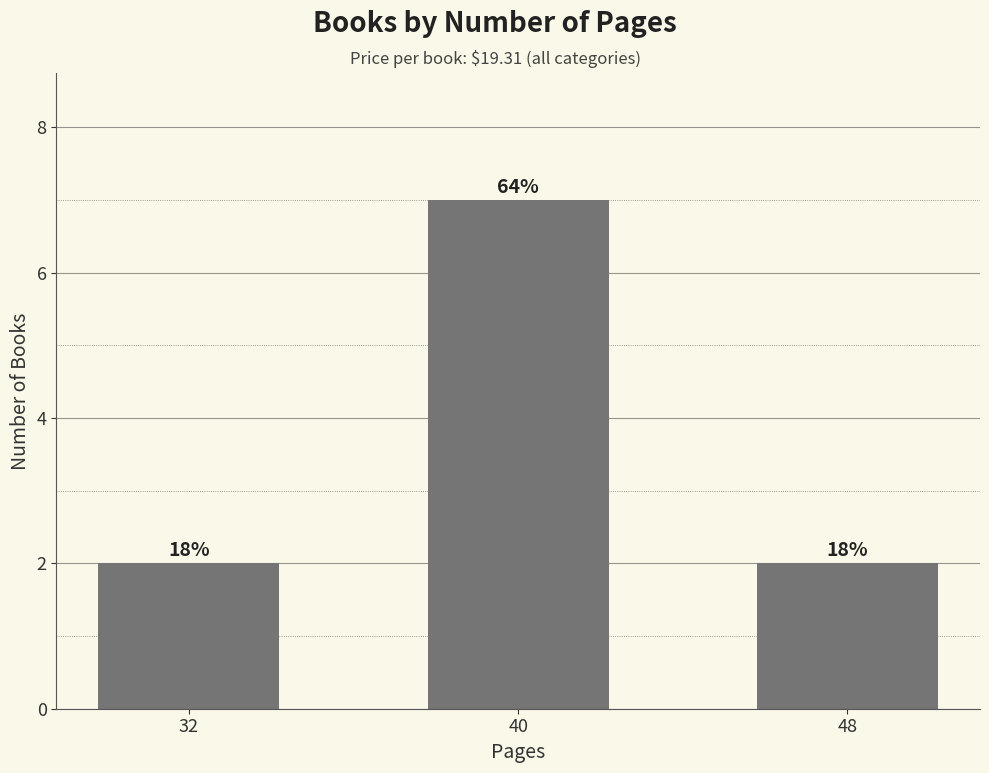

At which category does the chart reach its peak across all series?

40